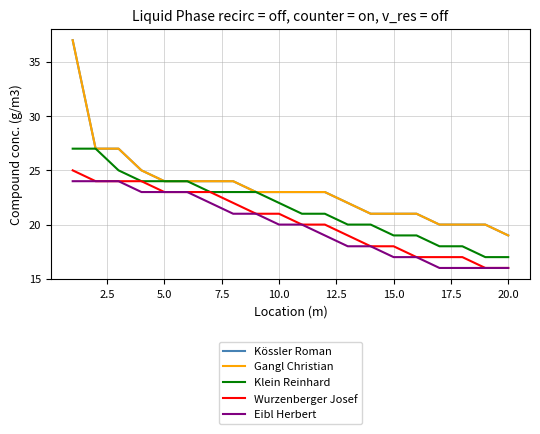

Does the chart have visible grid lines?

Yes